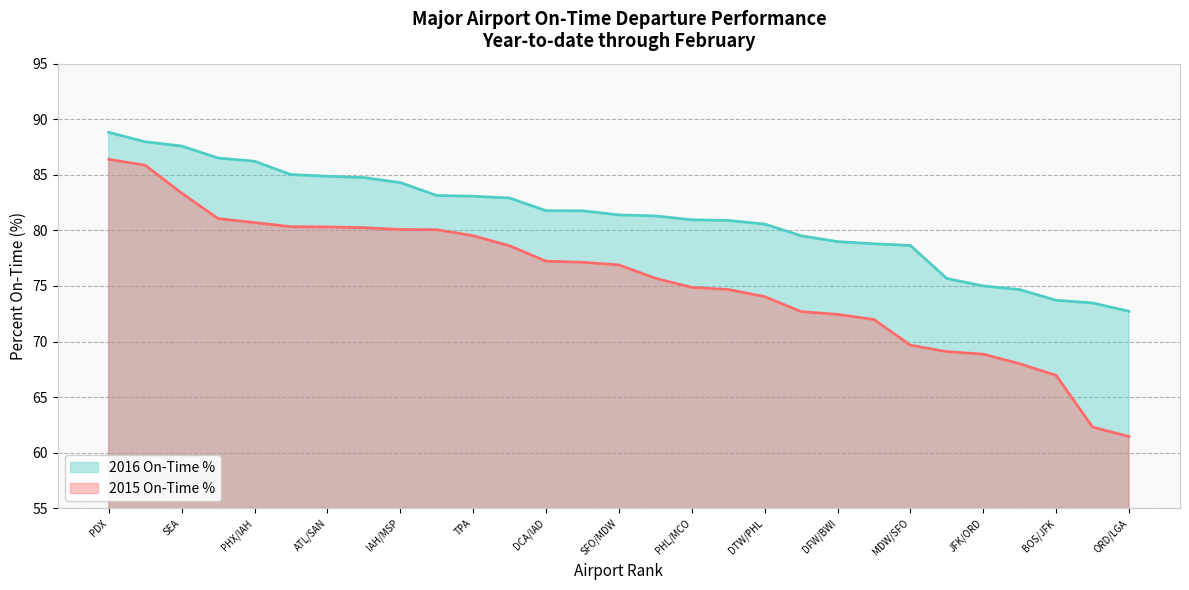

Which series has the widest spread of values?

2015 On-Time %